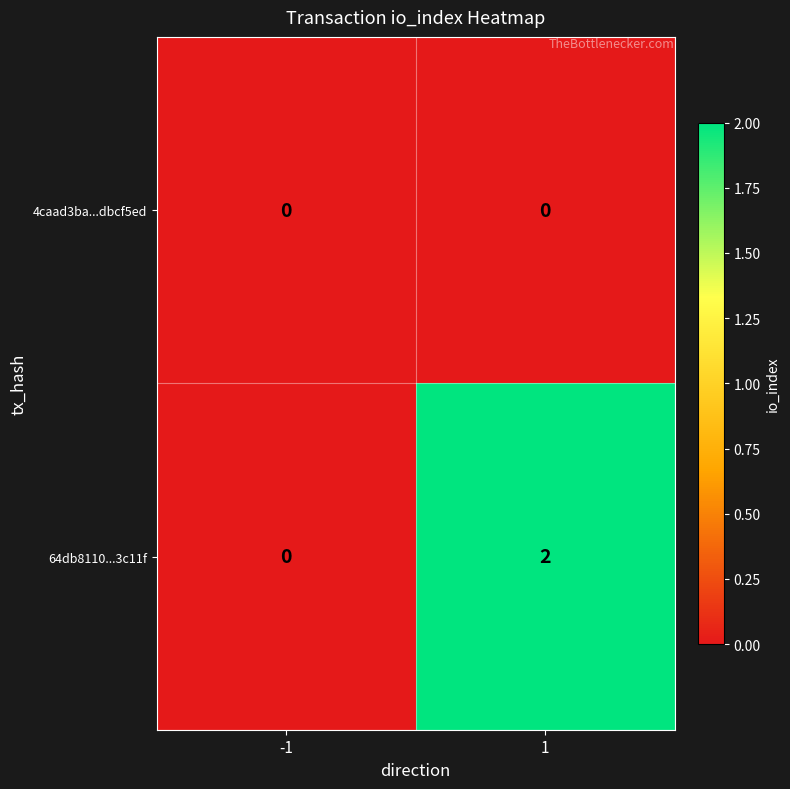

List the series in order of their overall mean, highest first.

64db8110...3c11f, 4caad3ba...dbcf5ed